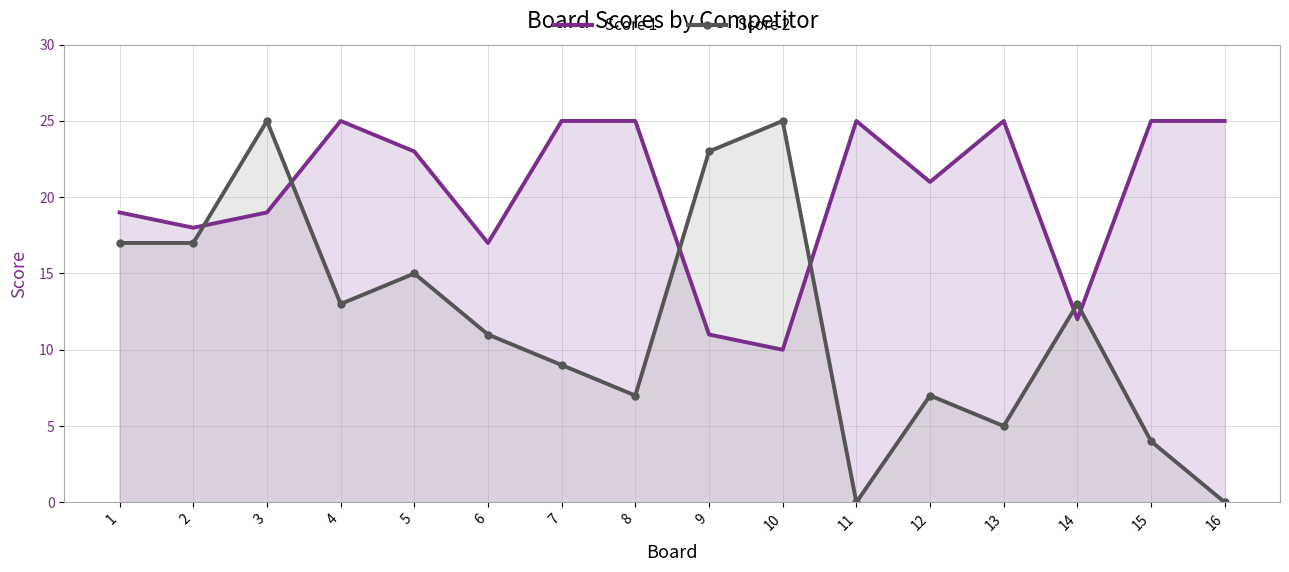

At which label does Score 1 first exceed 23?

4